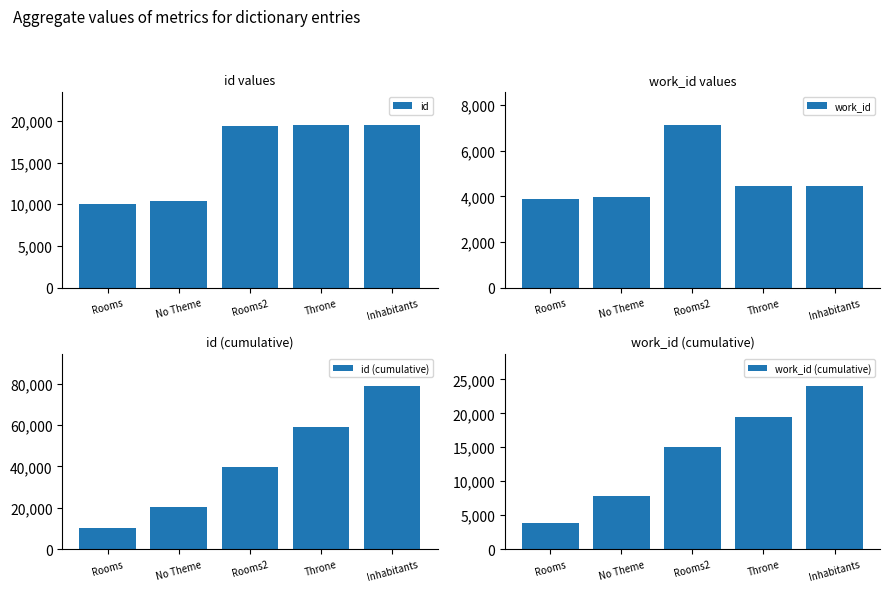

Between Rooms2 and Rooms, which is larger?

Rooms2